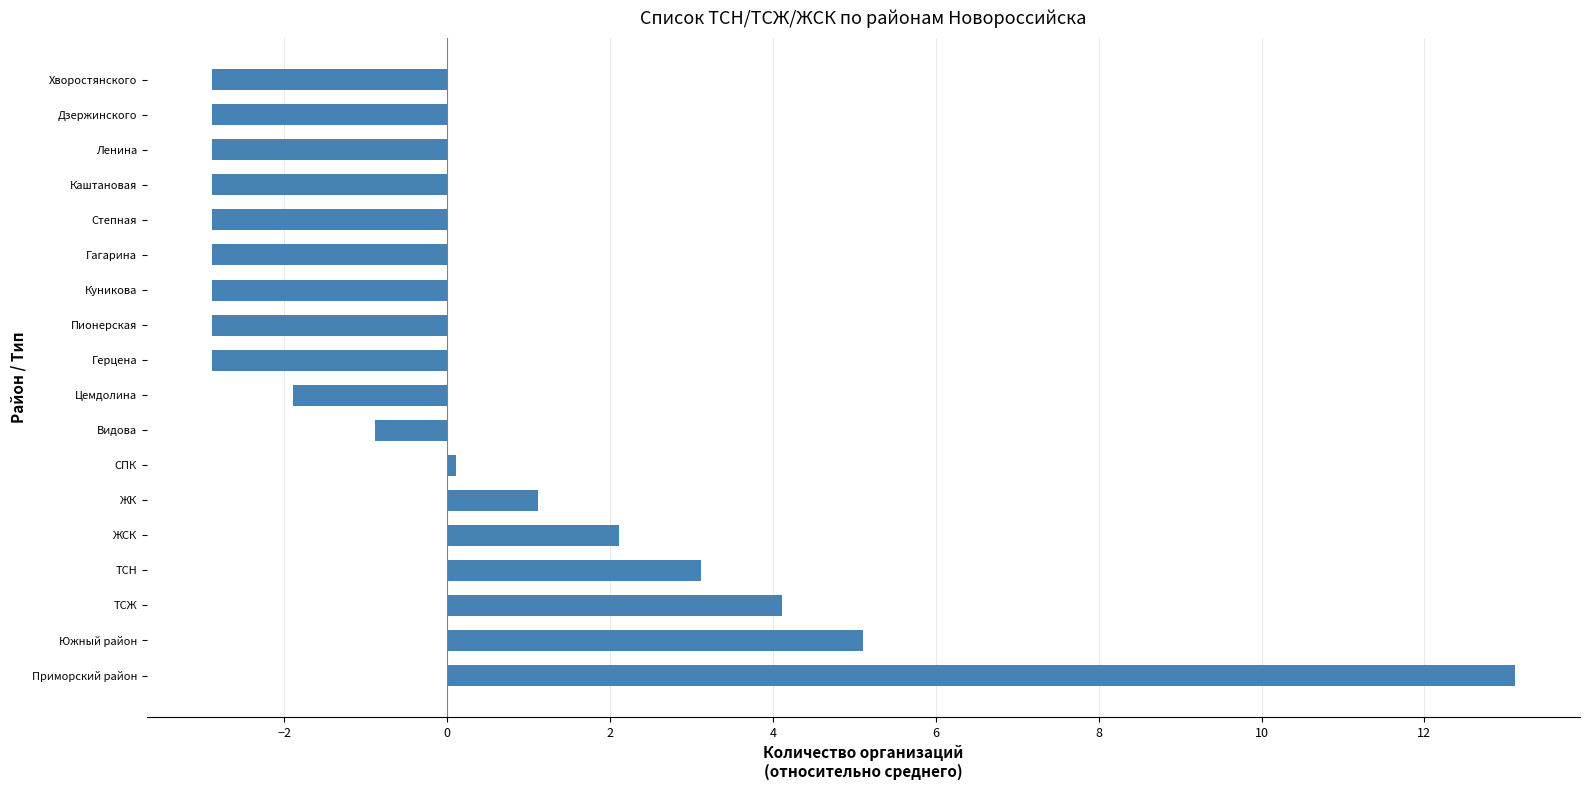

What is the change in value from Видова to Пионерская?

-2.0